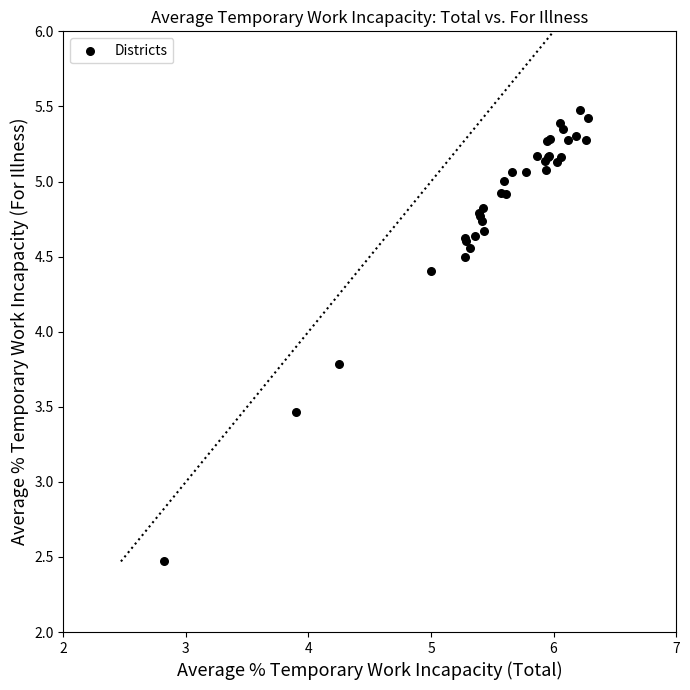

What Y value in the scatter plot is closest to 3?

3.5